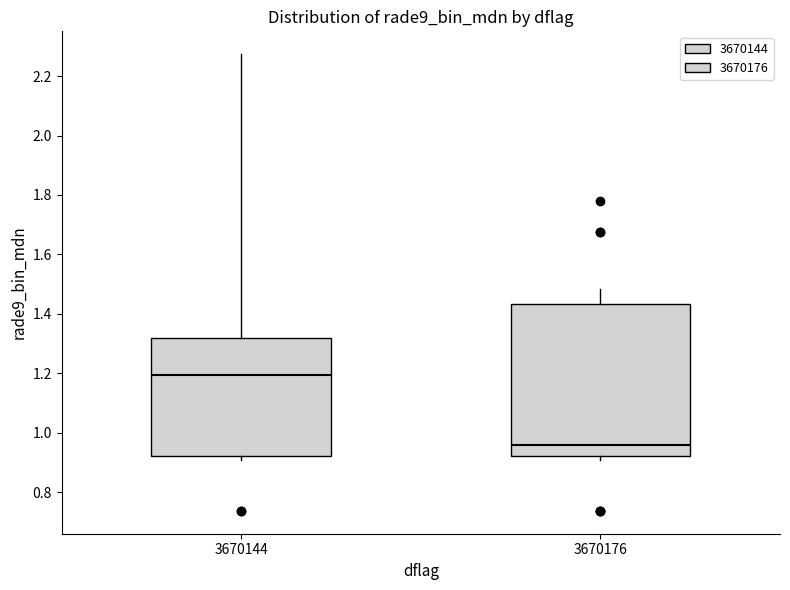

Reading left to right, transcribe this box plot: for each box, give where its median line is, the range the box spans, and where its two whiskers end, as read against the y-axis. The values are not printed on the chart, so give them approximately, as read against the axis.

3670144: median 1.20, box 0.92 to 1.32, whiskers 0.90 to 2.28
3670176: median 0.96, box 0.92 to 1.44, whiskers 0.90 to 1.48